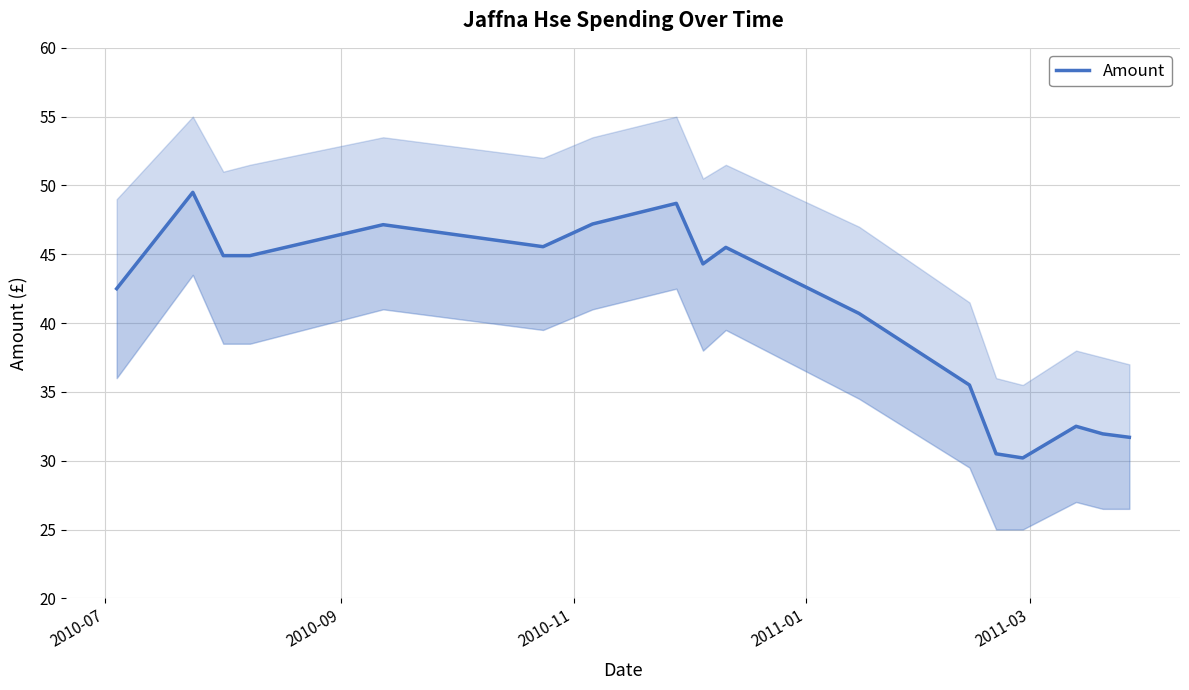

Reading right to left, list all the values displayed in this chart.

31.7	31.9	32.5	30.2	30.5	35.5	40.7	45.5	44.3	48.7	47.2	45.5	47.1	44.9	44.9	49.5	42.5